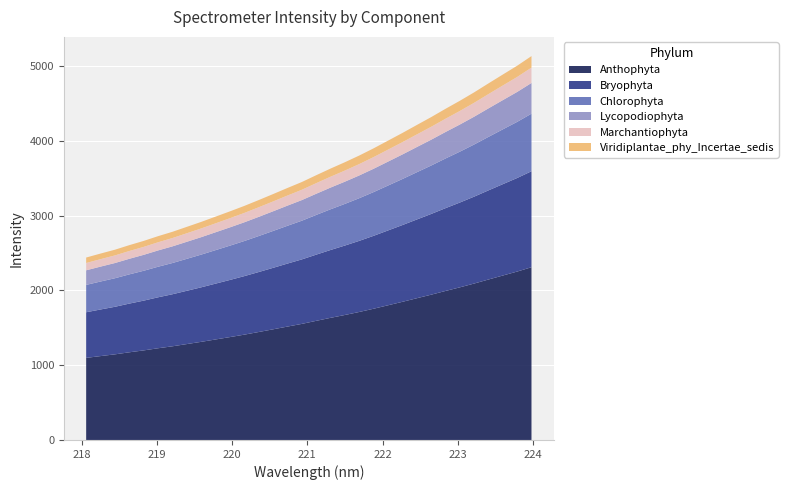

Reading left to right, extract all data points from this chart.

2439.5	2492.7	2544.1	2605.1	2661.8	2725.2	2783.6	2849.7	2916.0	2986.4	3057.0	3129.8	3207.8	3287.9	3369.3	3449.0	3539.8	3628.8	3713.9	3803.3	3899.6	4002.0	4104.5	4210.6	4316.1	4427.1	4534.6	4647.7	4767.8	4886.2	5003.9	5133.2